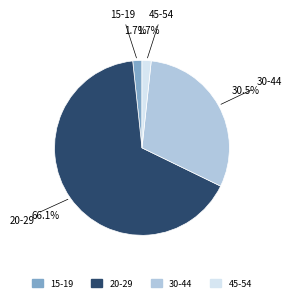

Does any single category account for the majority?

Yes